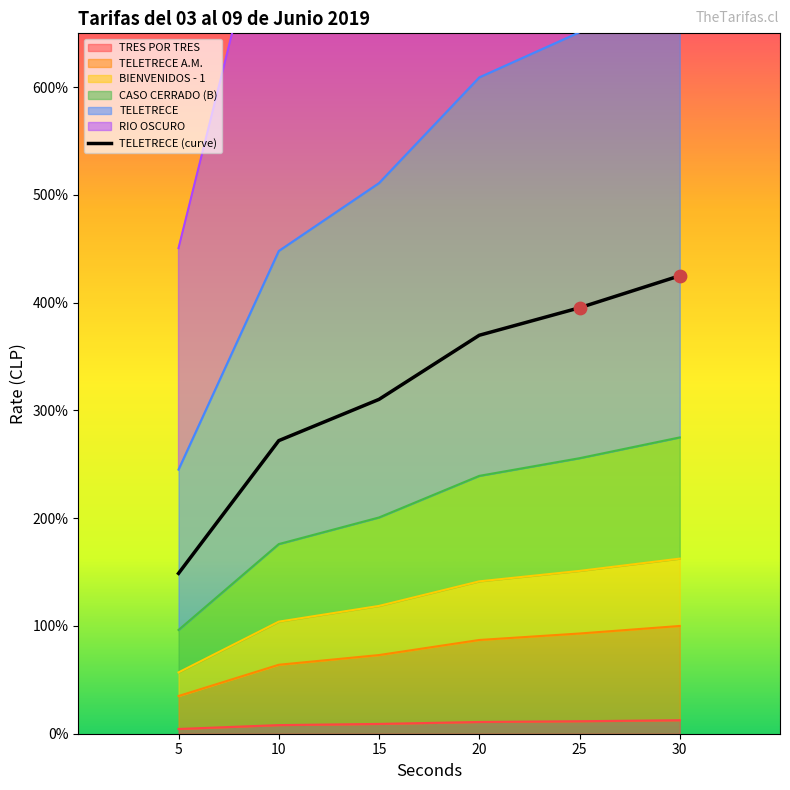

What is the ratio of the value at 10 to the value at 20?

0.7